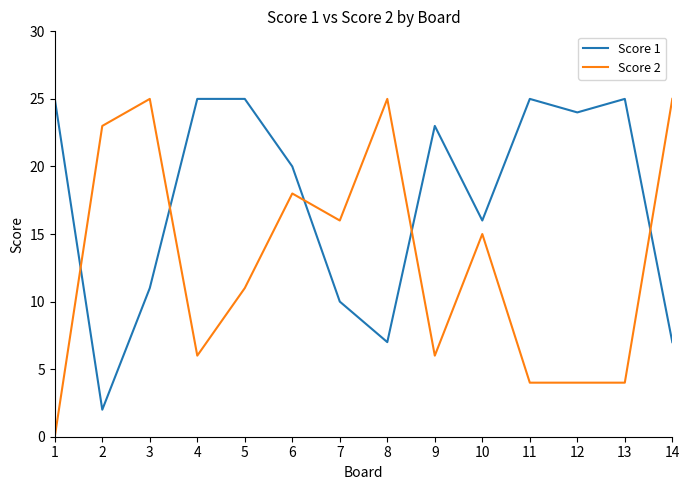

What is the spread (max minus min) of values at 6?

2